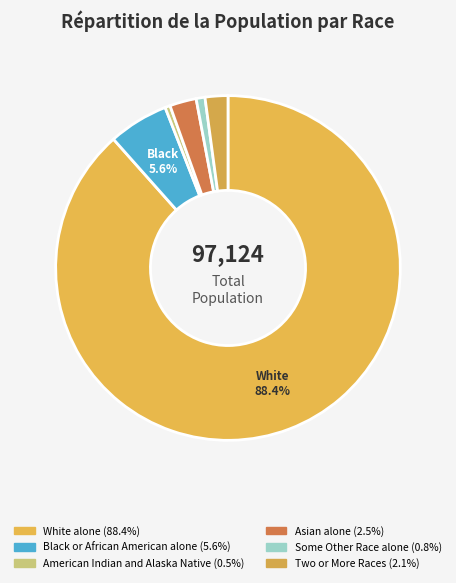

To the nearest percent, what portion does Black or African American alone represent?

6%